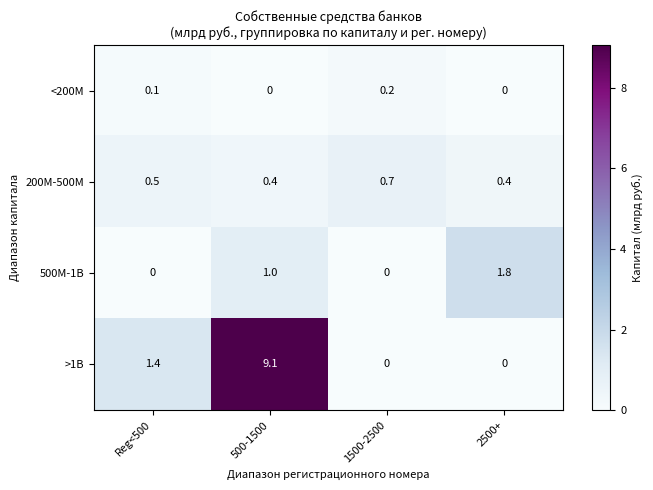

What is the sum of the 500M-1B values at Reg<500 and 2500+?

1.8